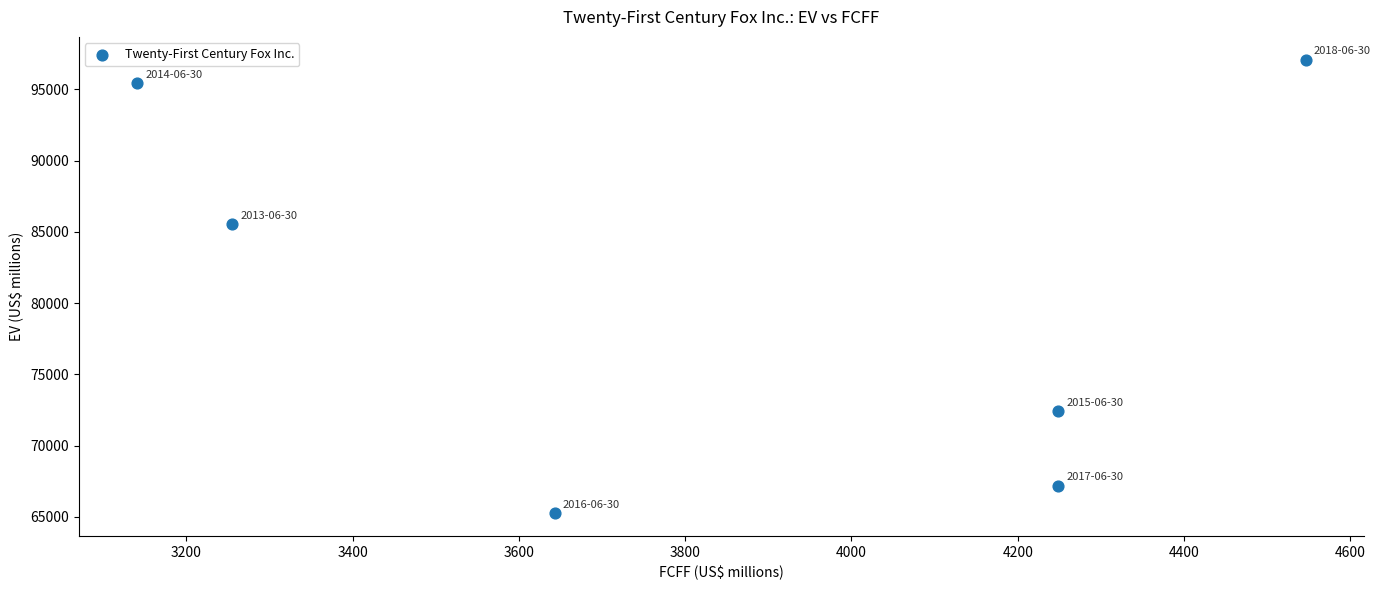

What is the average Y value?

80484